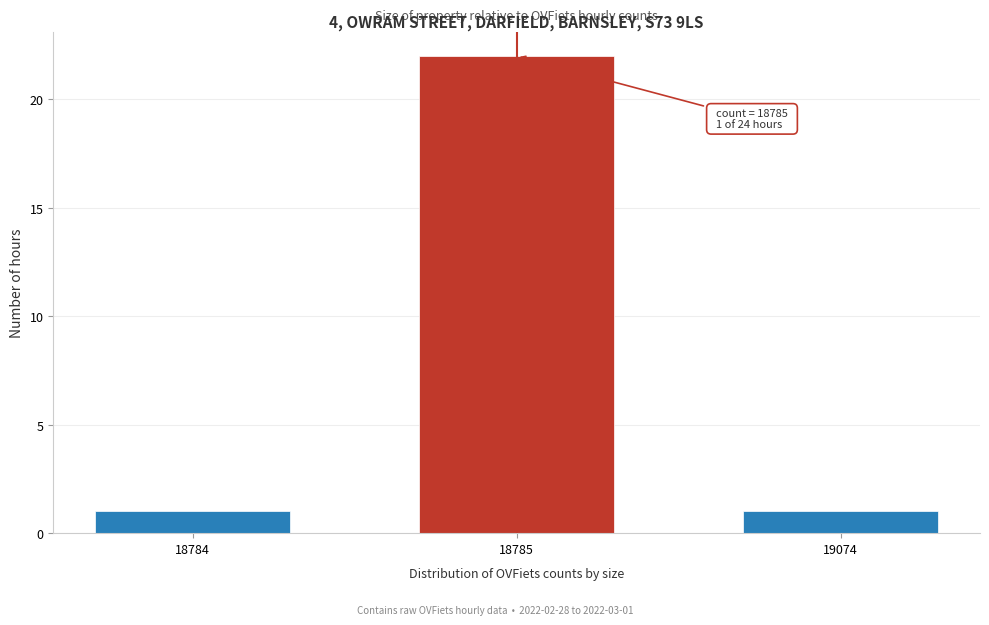

Reading left to right, extract all data points from this chart.

18784=1	18785=22	19074=1